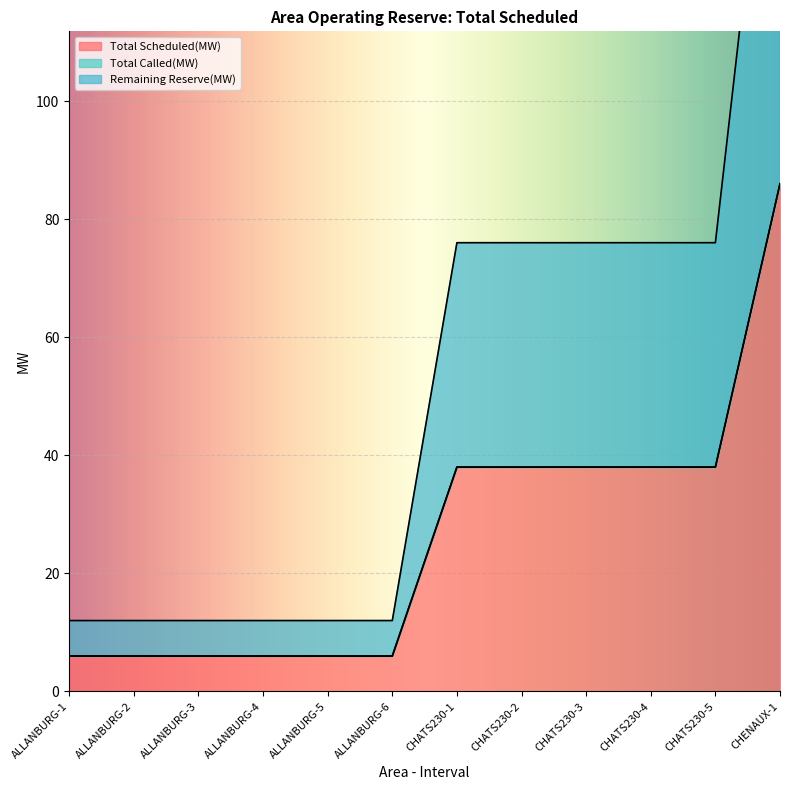

The Total Scheduled(MW) series shows 6 at ALLANBURG-5. True or false?

True